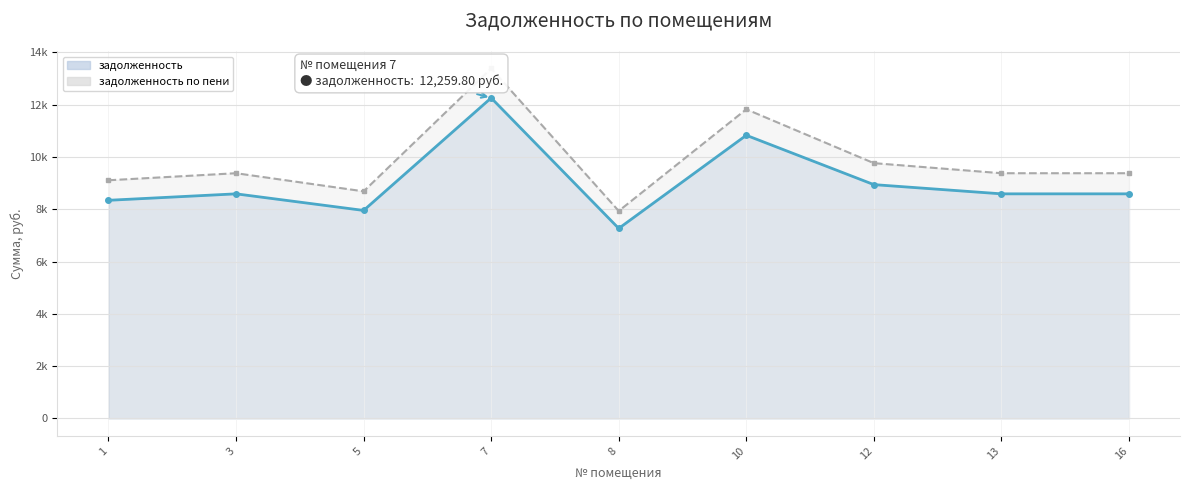

Rank the categories by задолженность по пени value from highest to lowest.

7, 10, 12, 3, 13, 16, 1, 5, 8